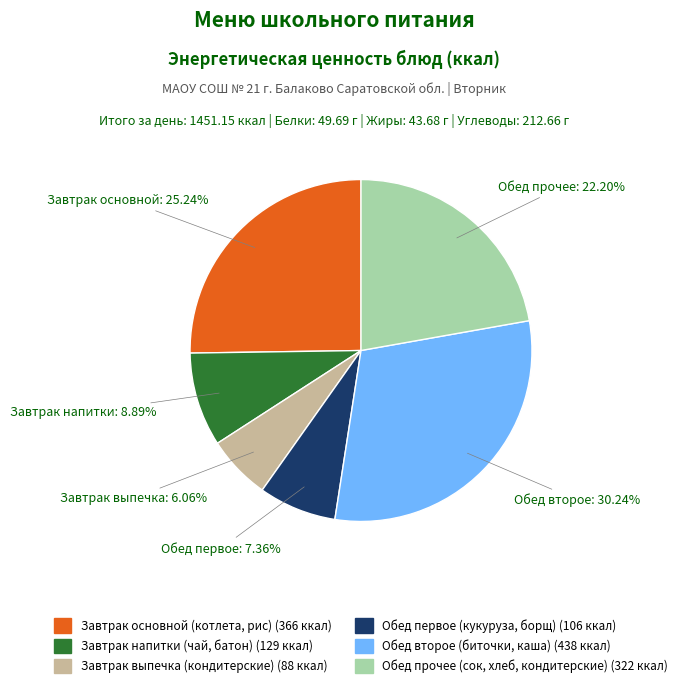

Is there any slice that represents more than half of the pie?

No